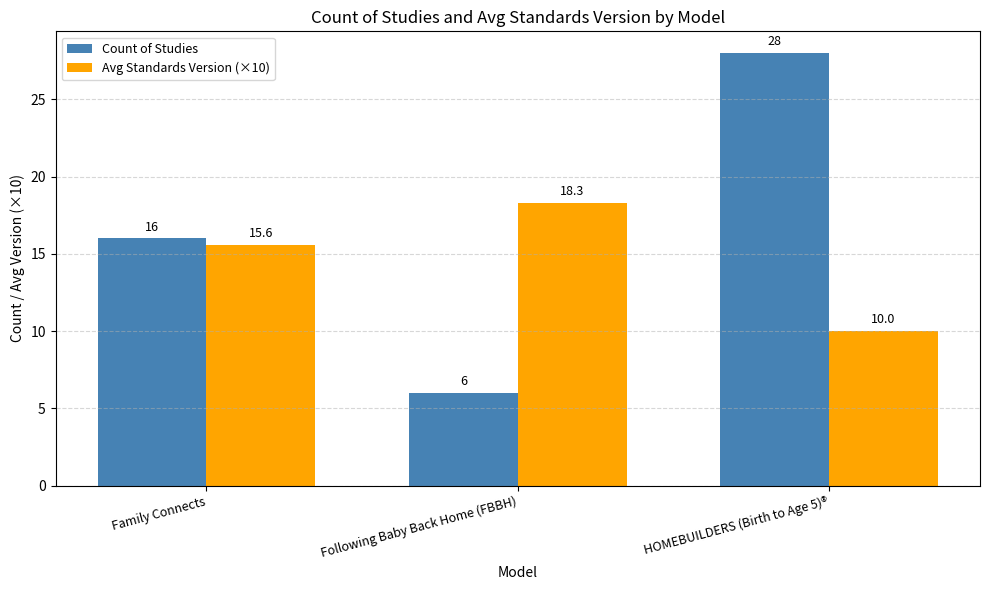

Reading left to right, transcribe all the data shown in this chart.

Count of Studies: Family Connects=16.0	Following Baby Back Home (FBBH)=6.0	HOMEBUILDERS (Birth to Age 5)®=28.0
Avg Standards Version (×10): Family Connects=15.6	Following Baby Back Home (FBBH)=18.3	HOMEBUILDERS (Birth to Age 5)®=10.0